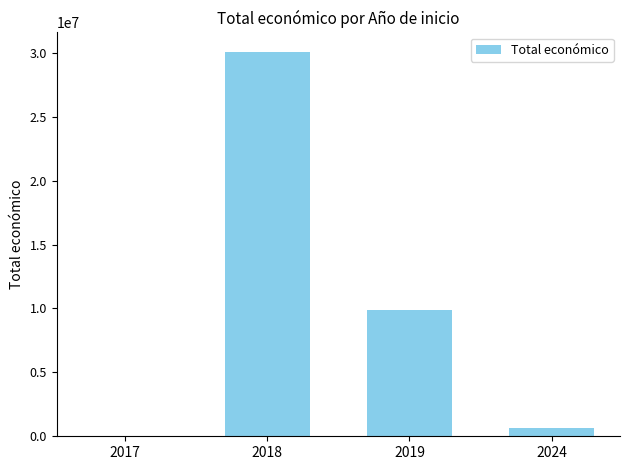

What is the average value?

10138054